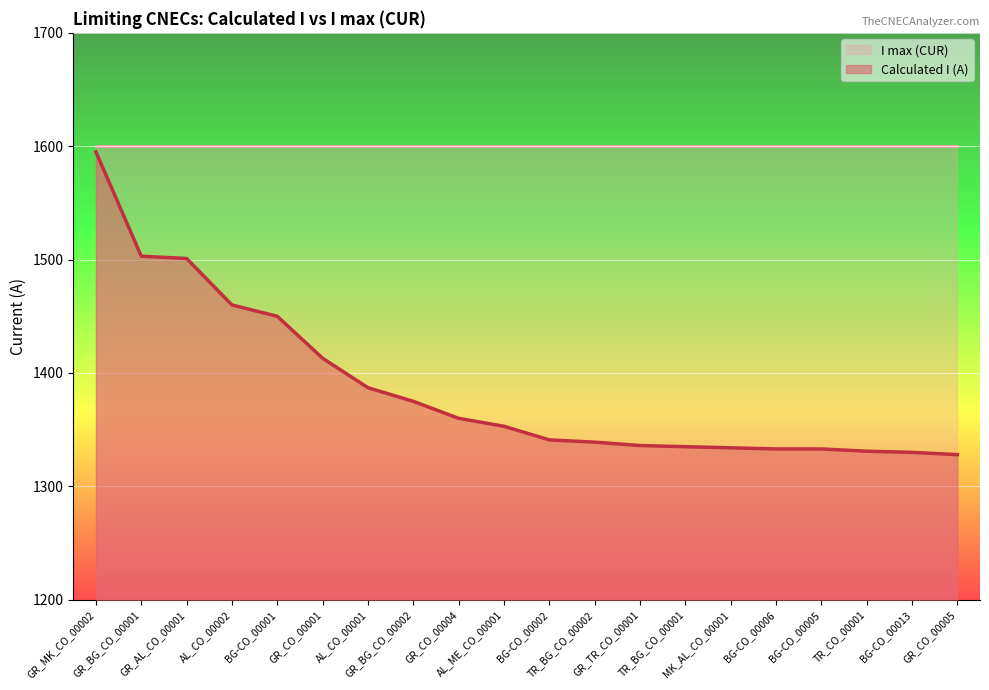

True or false: there are more than 1 points higher than both neighbors.

False